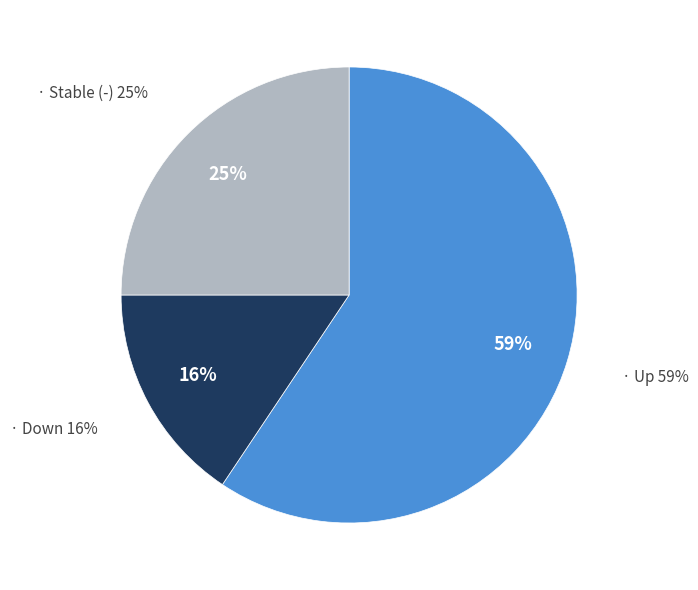

Is there a majority slice in this chart?

Yes